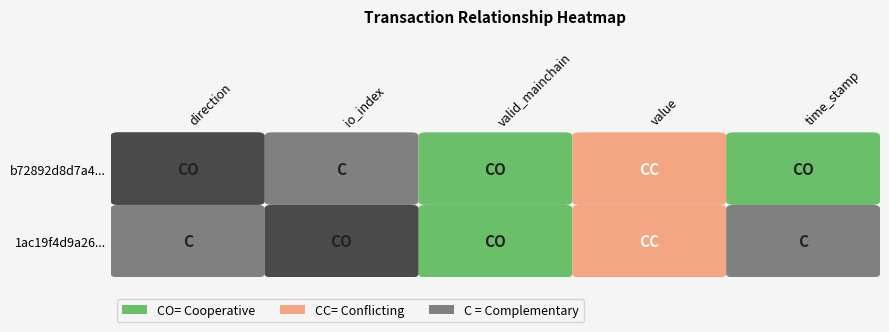

What is the difference between the maximum and minimum values in the b72892d8d7a47473959327cf34d385d6aa183be series?

1714141018.0